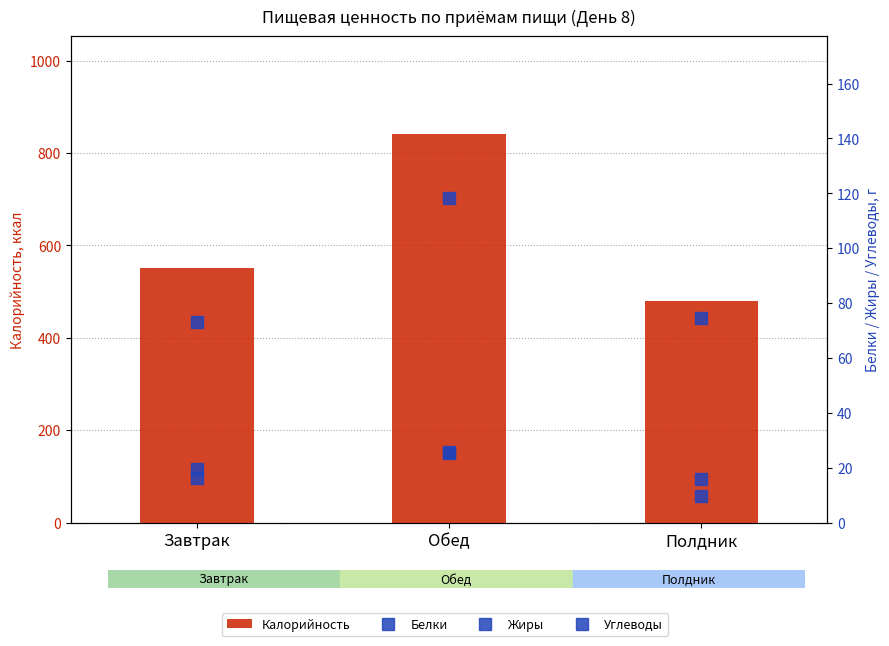

At which label does Жиры reach its peak?

Обед